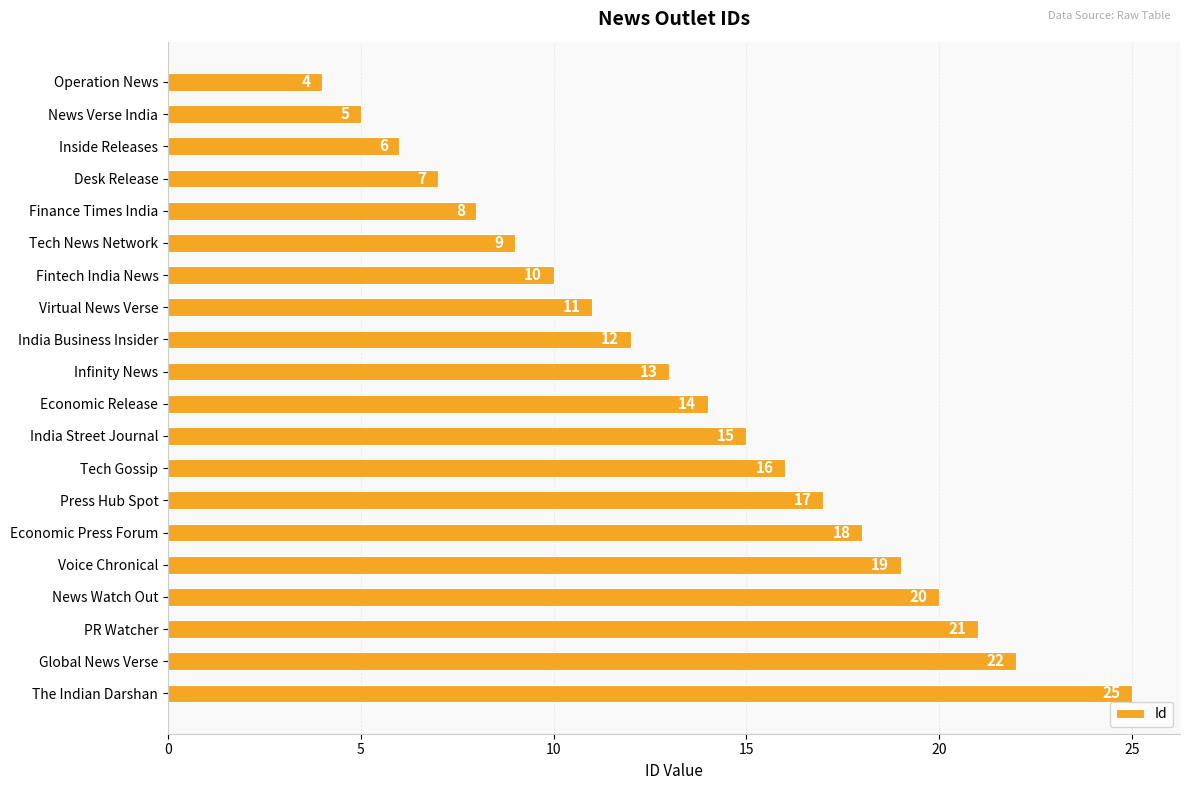

True or false: the data shows 16 at Tech Gossip.

True